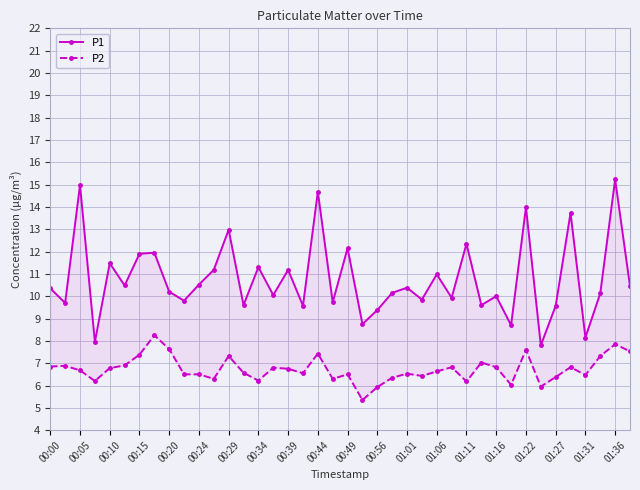

The value of P2 at 00:24 is 4.8. True or false?

False